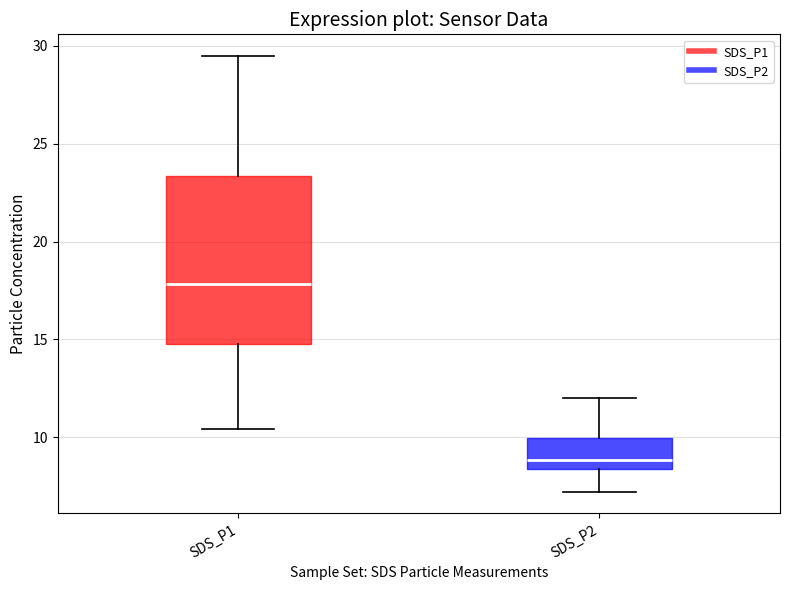

Where does the upper whisker of the box for SDS_P1 end on the y-axis? The values are not printed on the chart, so give them approximately, as read against the axis.

29.5